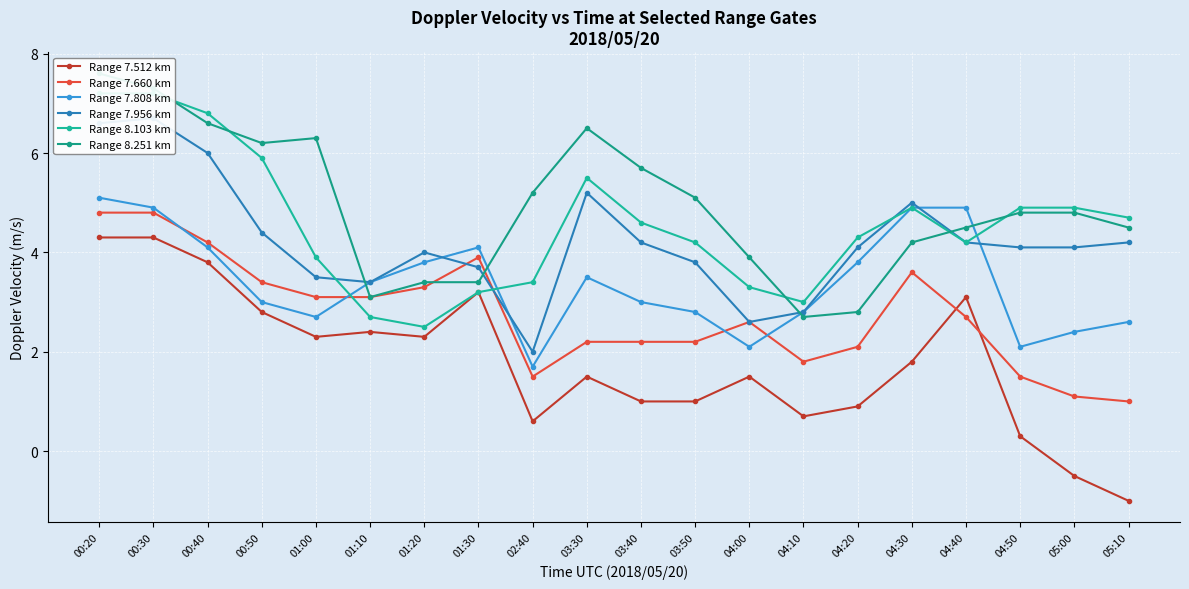

How many values in the Range 7.808 km series exceed 3?

10